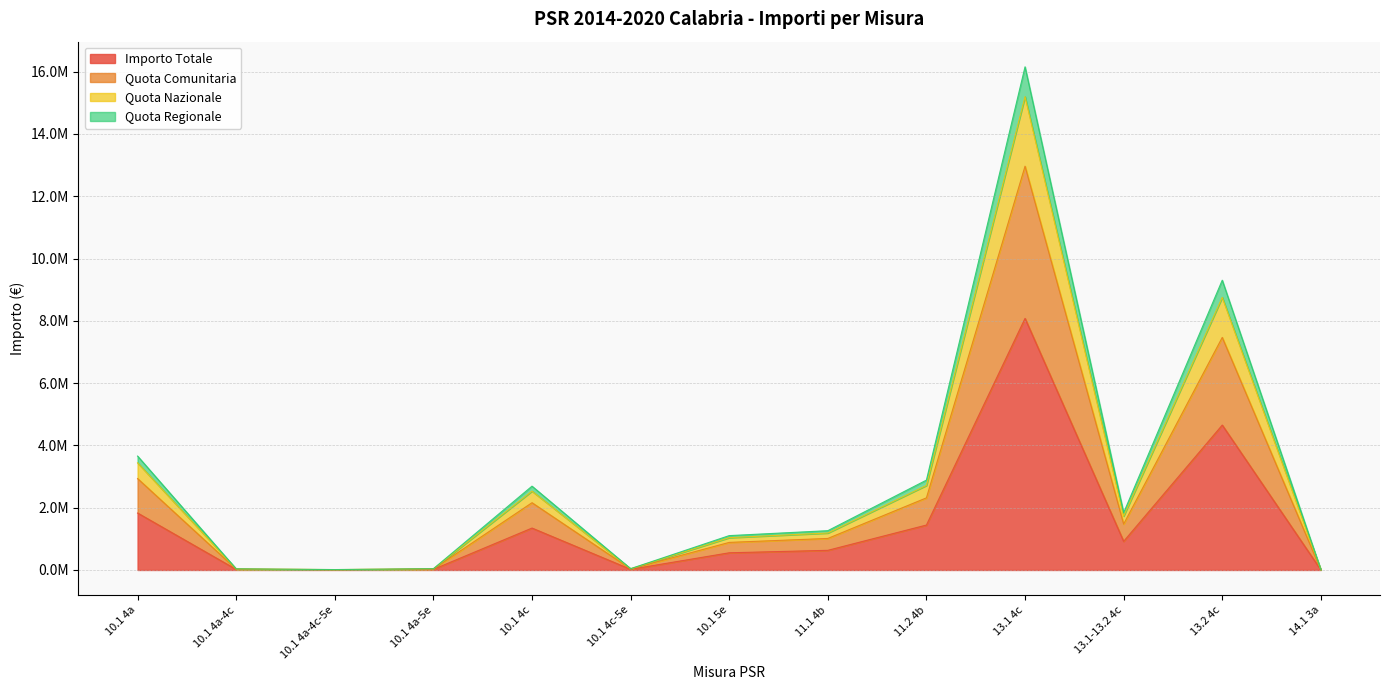

What is the minimum value shown in the chart?

2162.7